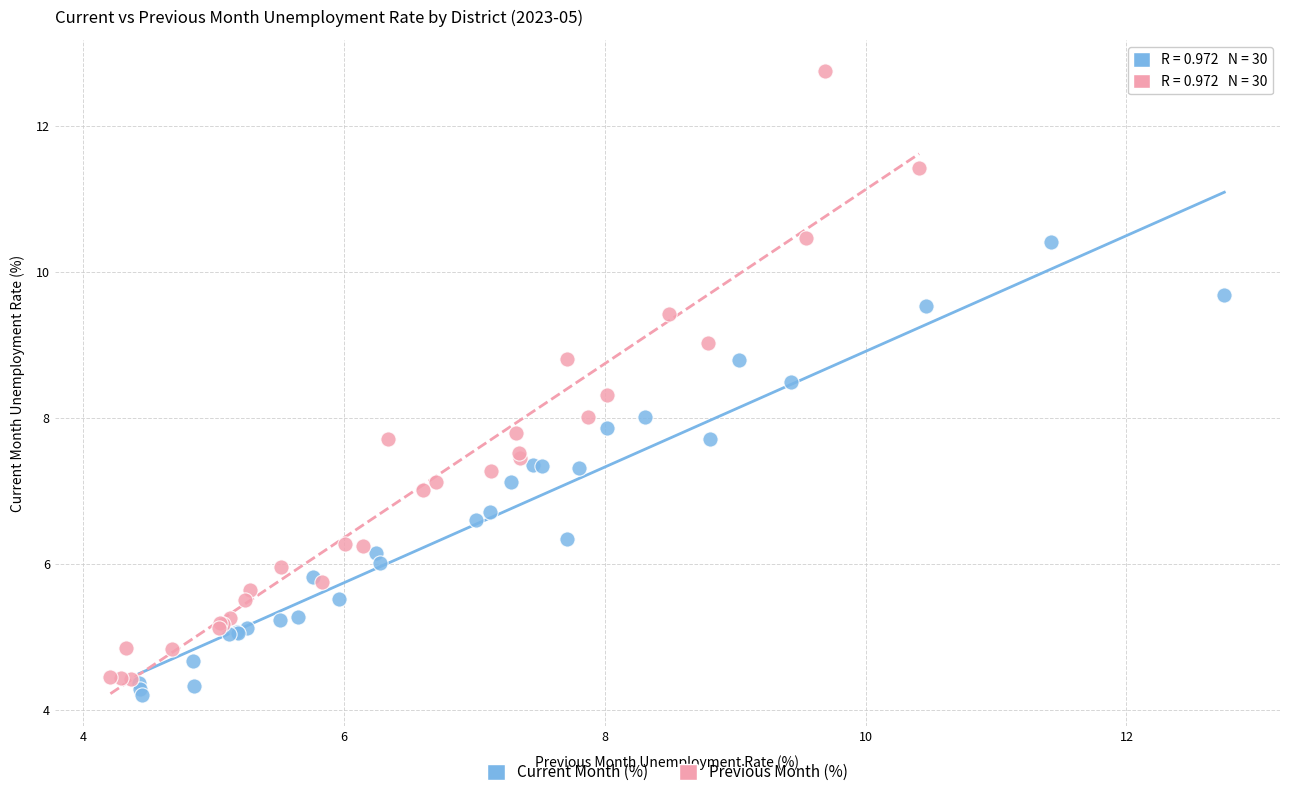

Which series contains the lowest Y value?

Current Month (%)